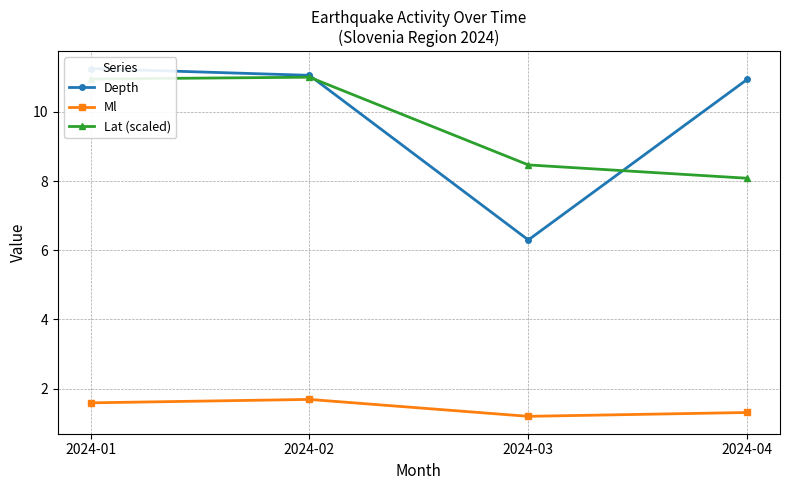

The value of Depth at 2024-03 is 8.7. True or false?

False